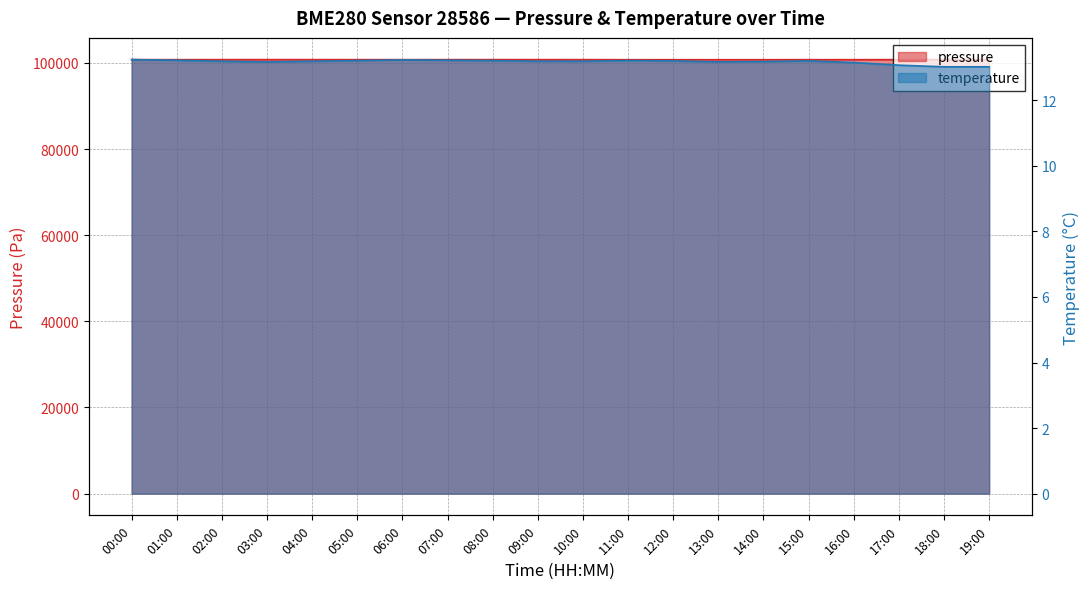

At how many categories does at least one series exceed 96172?

20